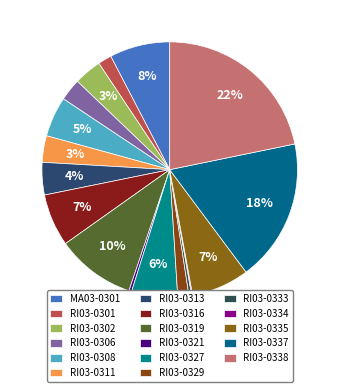

To the nearest percent, what percentage of the pie is RI03-0308?

5%